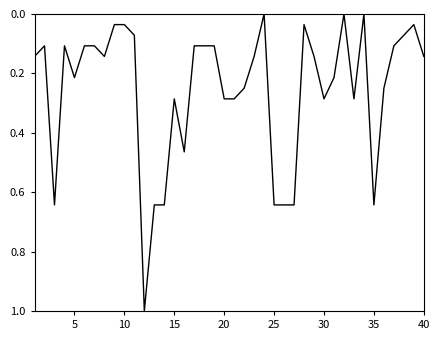

How many lines are shown in the chart?

1